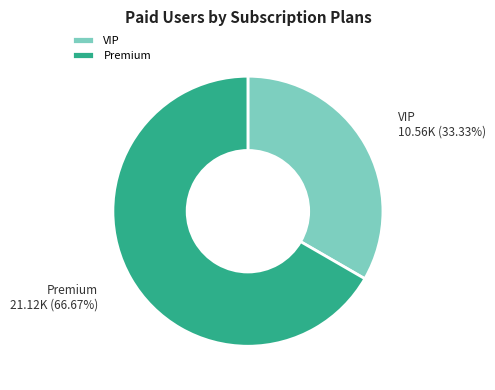

Is there any slice that represents more than half of the pie?

Yes